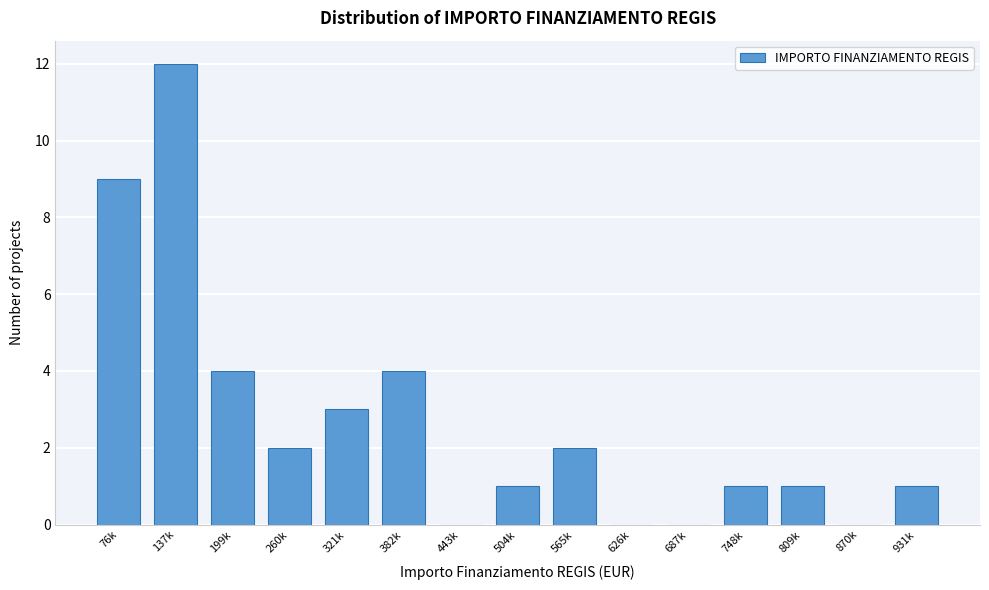

Reading left to right, extract all data points from this chart.

76k=9	137k=12	199k=4	260k=2	321k=3	382k=4	443k=0	504k=1	565k=2	626k=0	687k=0	748k=1	809k=1	870k=0	931k=1